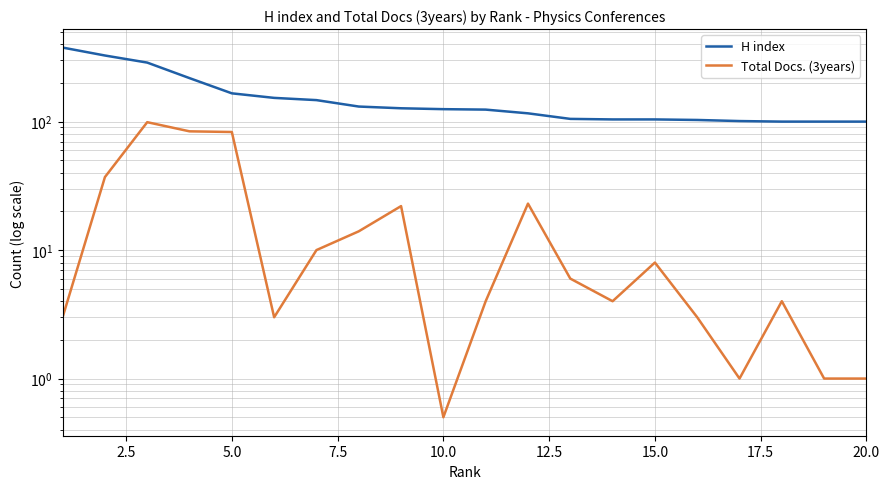

Reading left to right, what are all the values shown in this chart?

H index: 377.0	327.0	288.0	218.0	166.0	153.0	147.0	131.0	127.0	125.0	124.0	116.0	105.0	104.0	104.0	103.0	101.0	100.0	100.0	100.0
Total Docs. (3years): 3.0	37.0	99.0	84.0	83.0	3.0	10.0	14.0	22.0	0.5	4.0	23.0	6.0	4.0	8.0	3.0	1.0	4.0	1.0	1.0